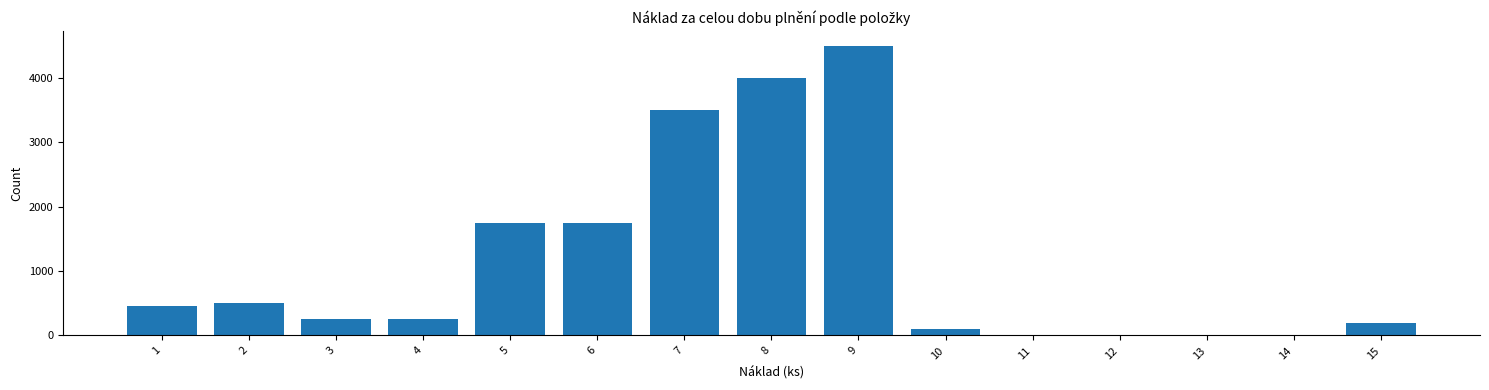

The value at 7 is 3500. True or false?

True